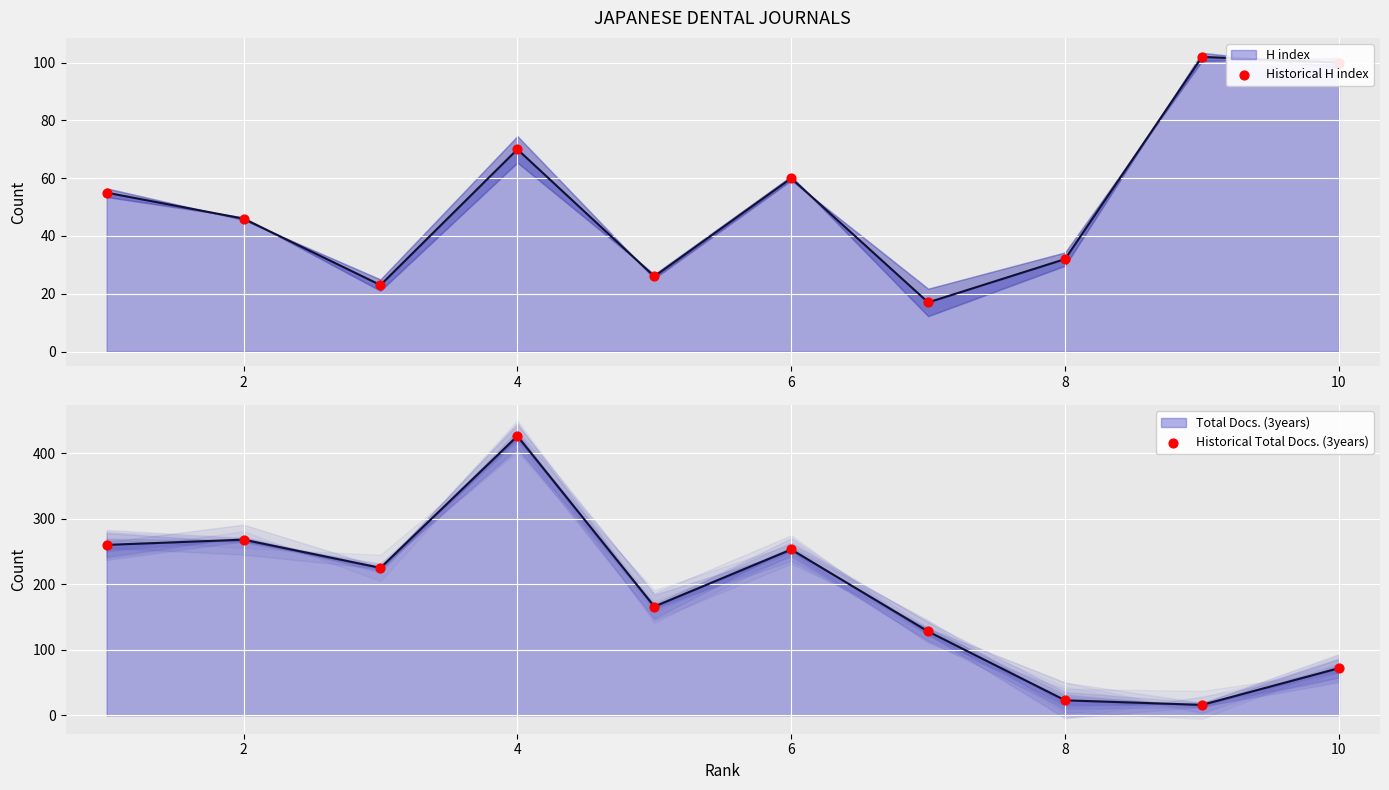

Is the value of Historical Total Docs. (3years) at 0 greater than the value of Historical H index at 7?

Yes